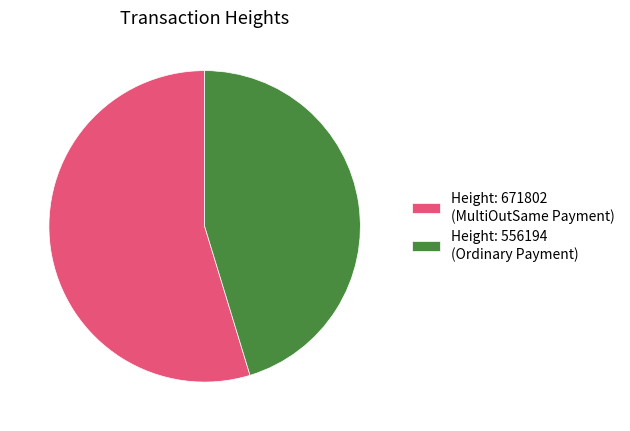

How many segments does this pie chart have?

2